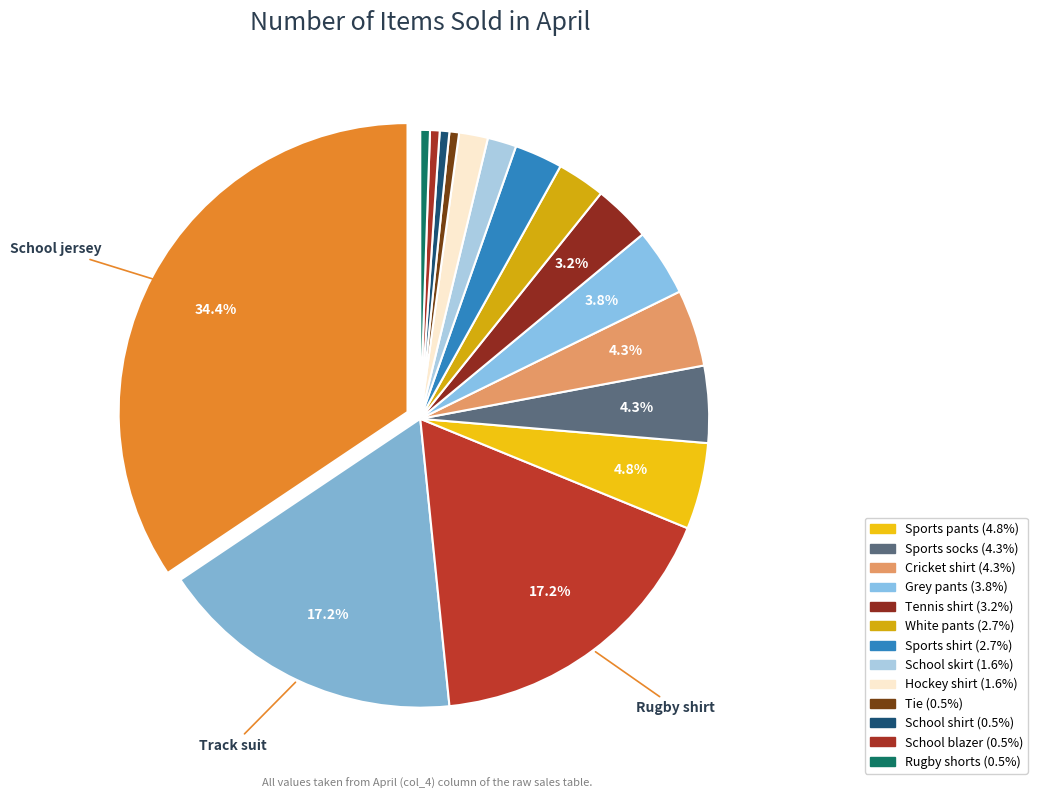

How many slices are in this pie chart?

16